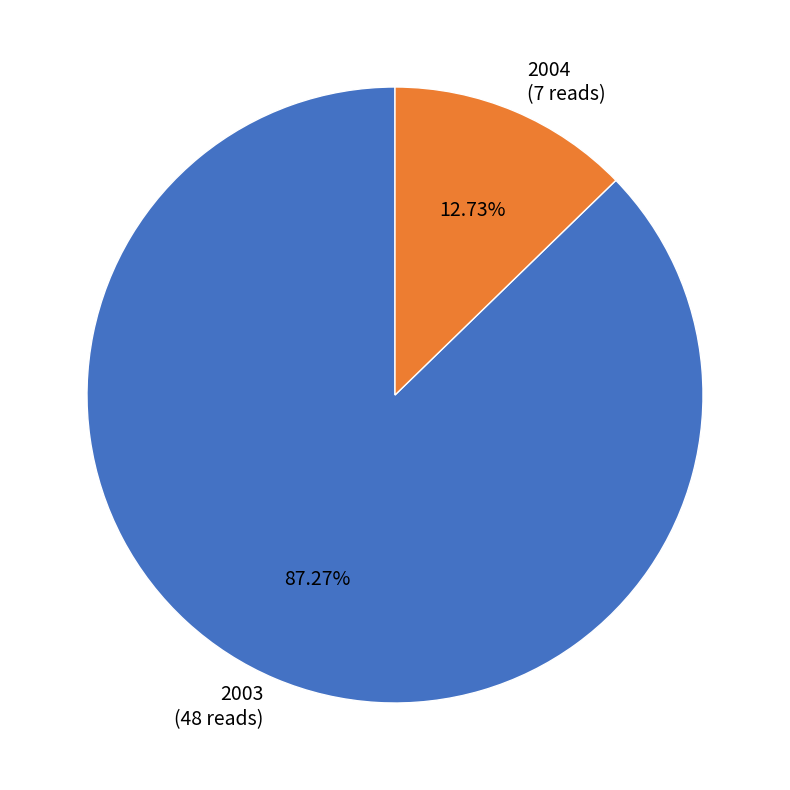

Rank the categories by value from lowest to highest.

2004, 2003